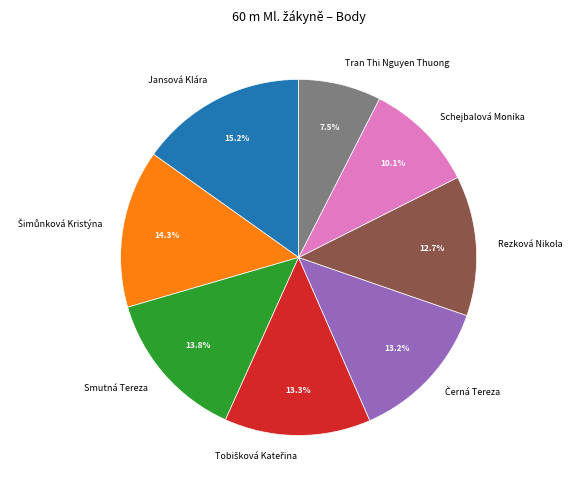

The Schejbalová Monika slice represents 20% of the pie. True or false?

False